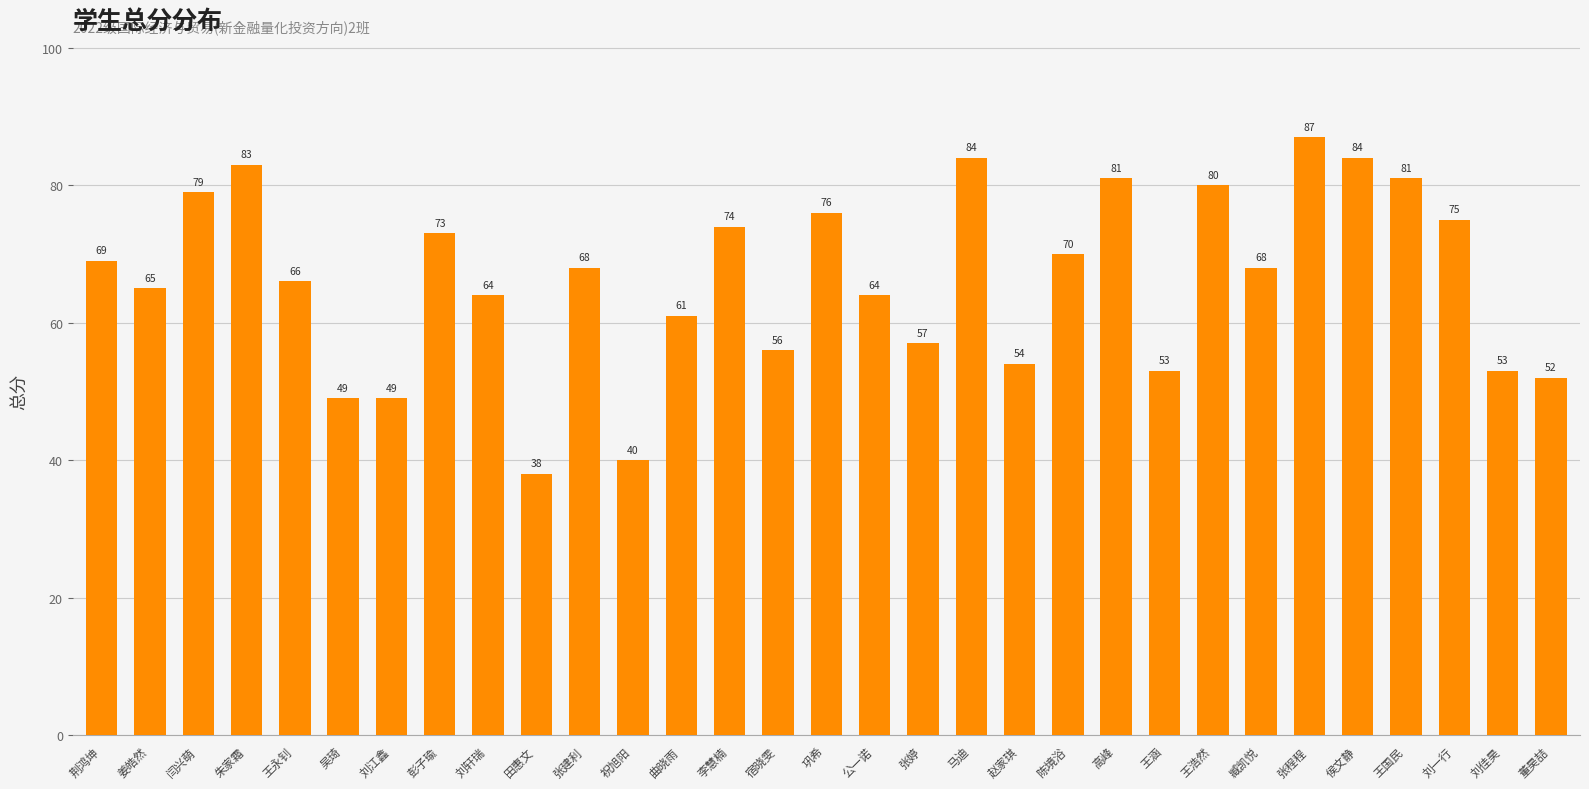

How many series are shown in this chart?

1